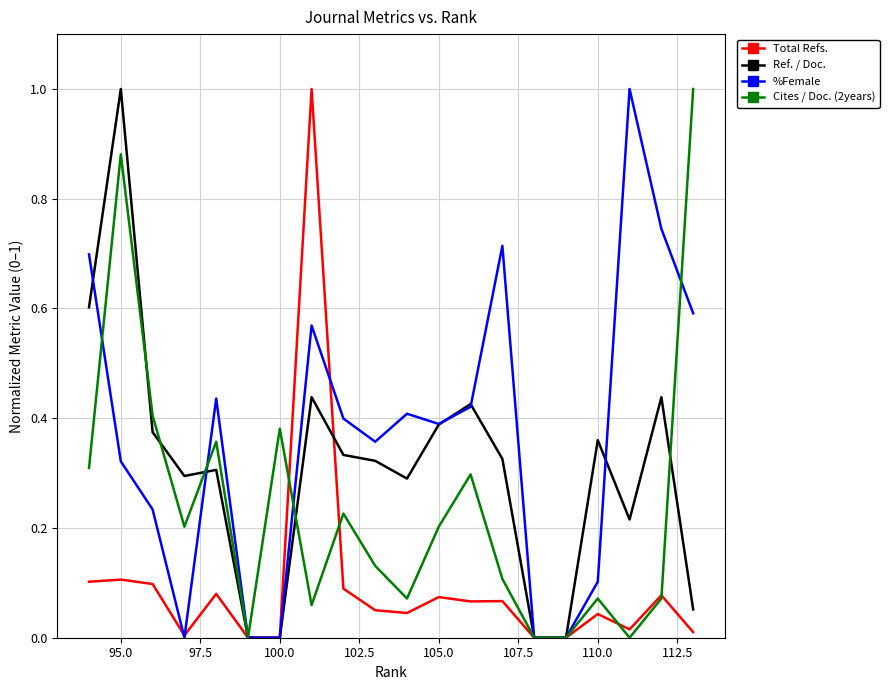

True or false: Total Refs. and Cites / Doc. (2years) cross at least once.

True